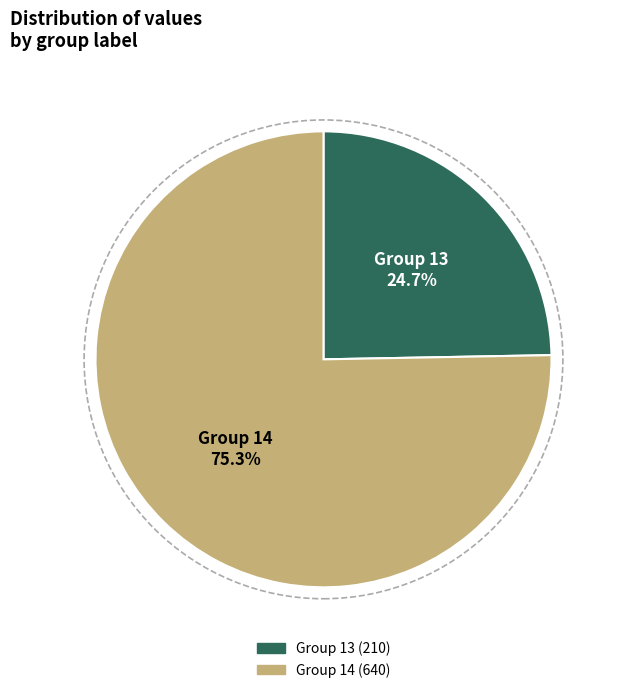

Is there any slice that represents more than half of the pie?

Yes